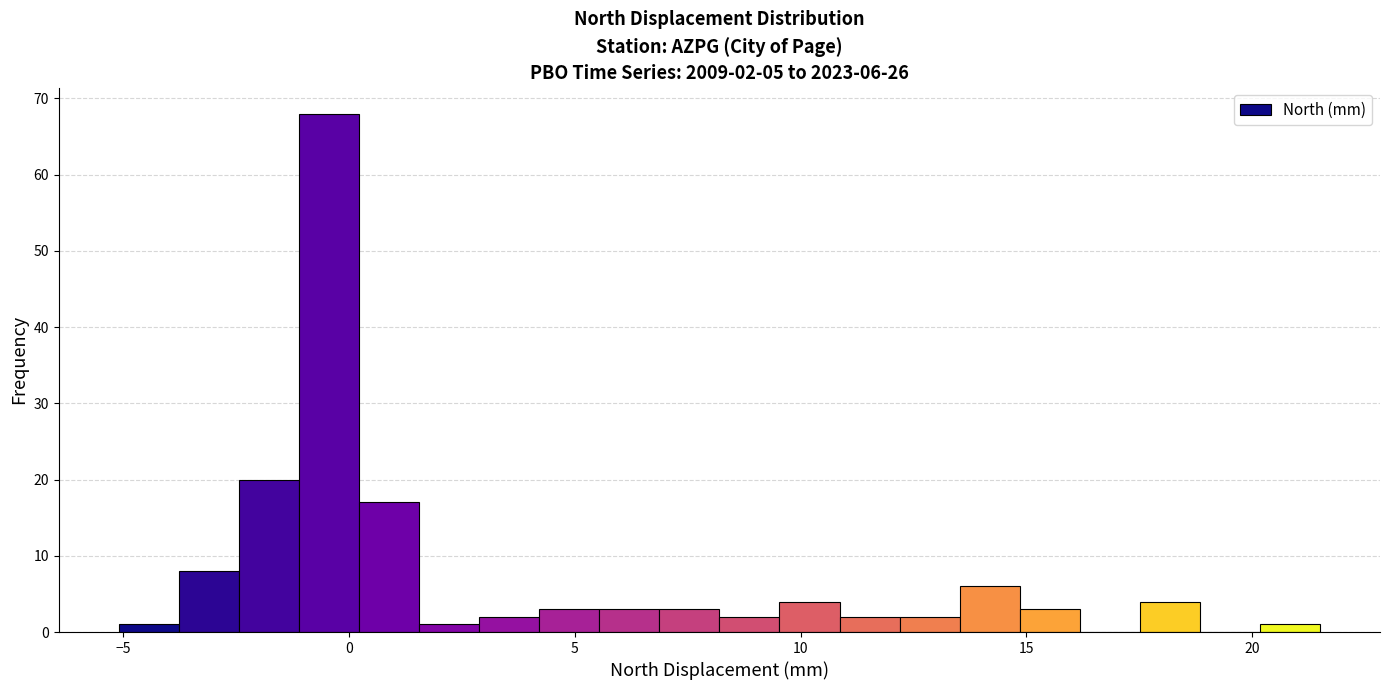

Read against the x-axis, roughly where is the centre of the tallest bar?

-0.5